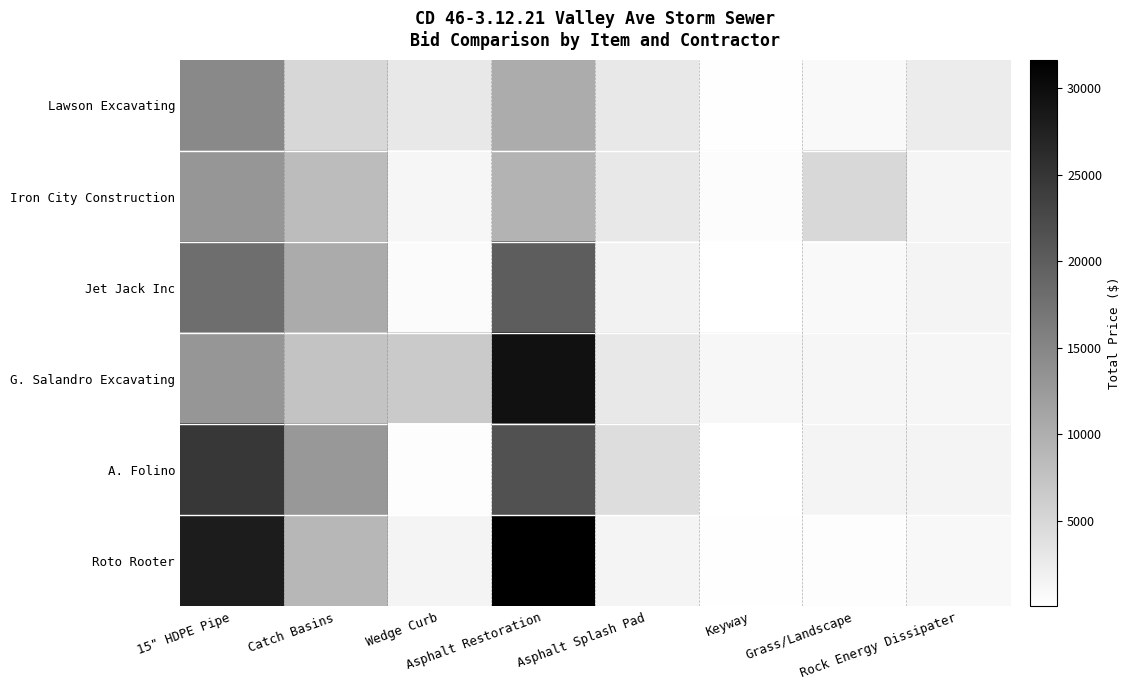

Rank the series at Wedge Curb from lowest to highest value.

A. Folino, Jet Jack Inc, Iron City Construction, Roto Rooter, Lawson Excavating, G. Salandro Excavating